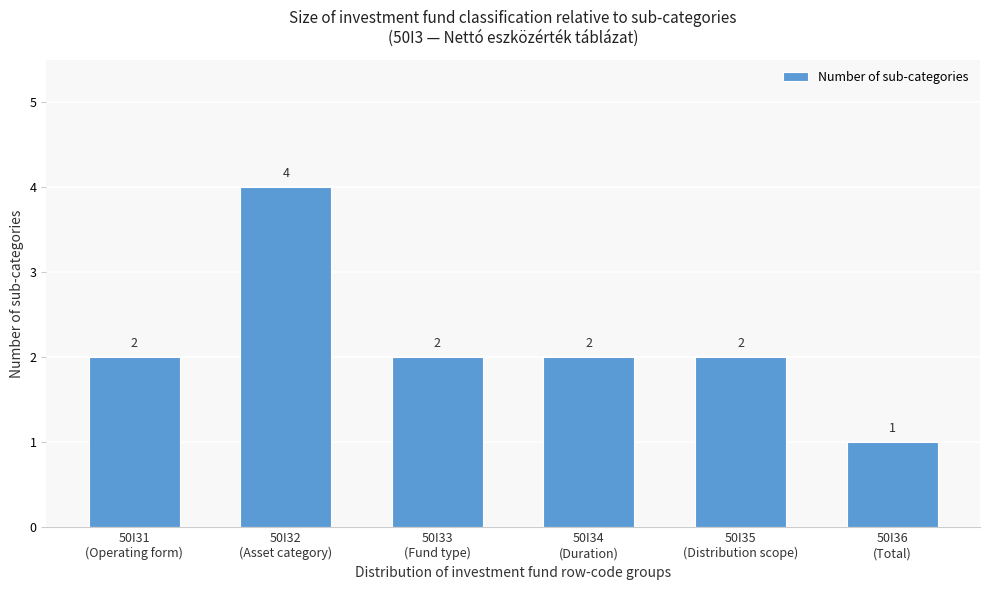

Reading right to left, what are all the values shown in this chart?

1	2	2	2	4	2